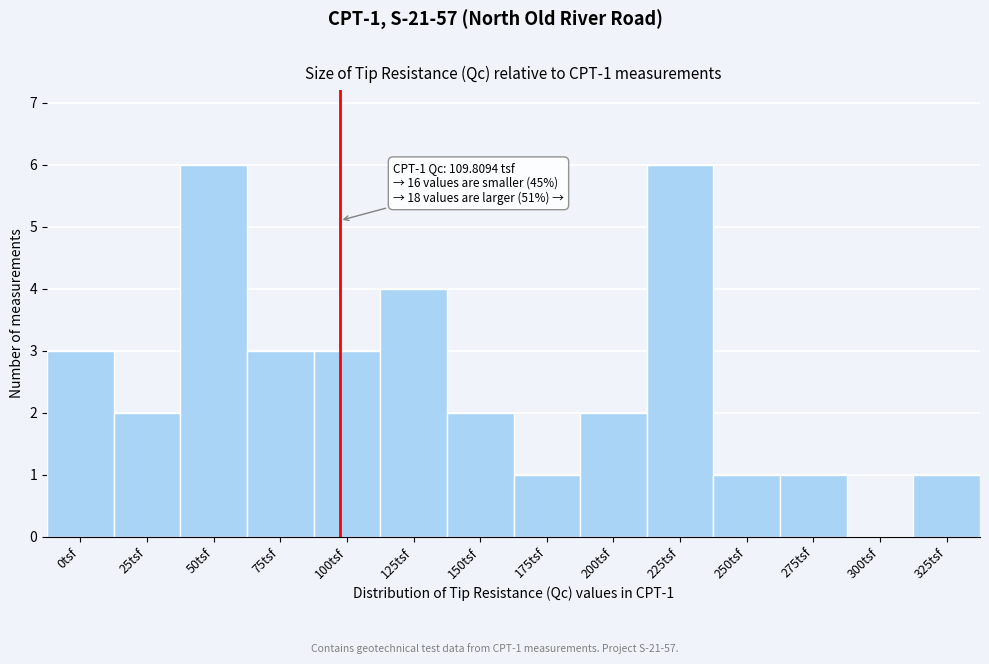

Reading left to right, list all the values displayed in this chart.

0tsf=3	25tsf=2	50tsf=6	75tsf=3	100tsf=3	125tsf=4	150tsf=2	175tsf=1	200tsf=2	225tsf=6	250tsf=1	275tsf=1	300tsf=0	325tsf=1